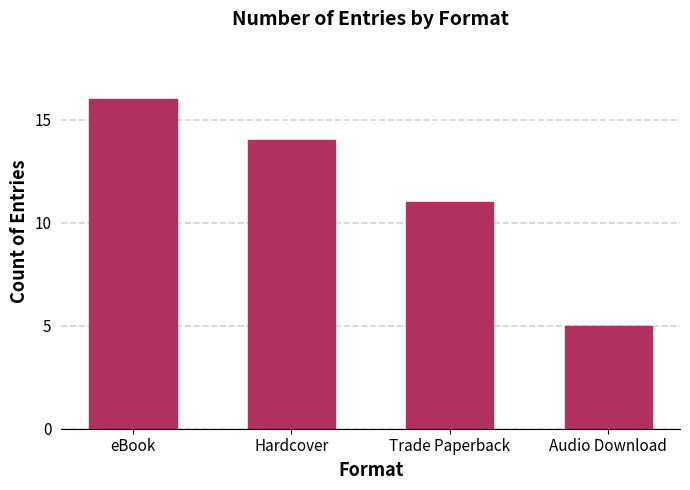

What is the difference between the maximum and minimum values?

11